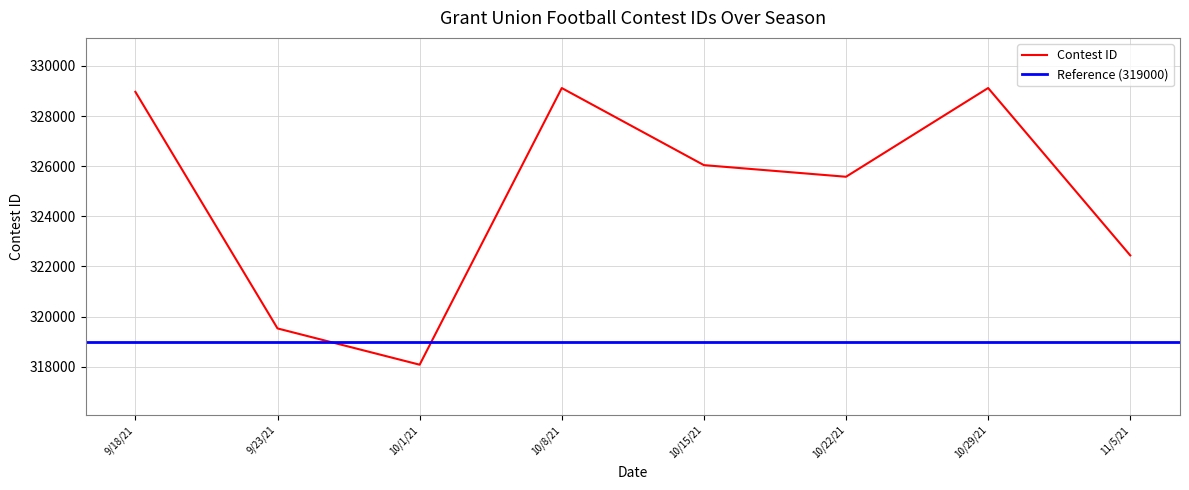

List the labels in order of value, smallest first.

10/1/21, 9/23/21, 11/5/21, 10/22/21, 10/15/21, 9/18/21, 10/8/21, 10/29/21